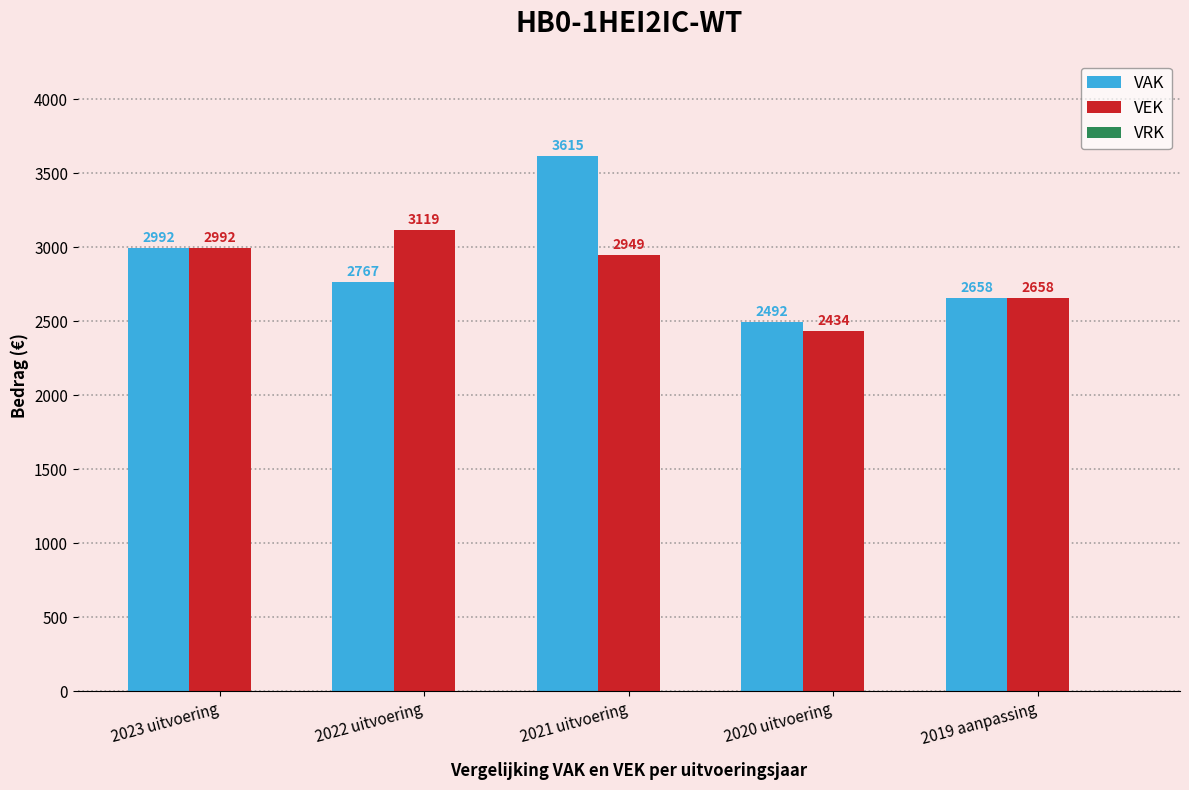

What is the value of the VEK bar at the 4th from the left?

2434